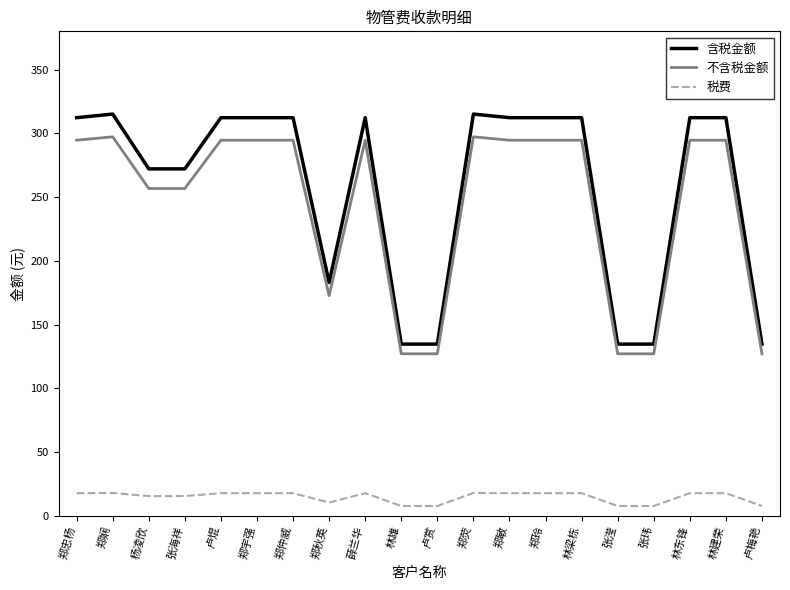

What value does the 税费 series have at 郑宇强?

17.7